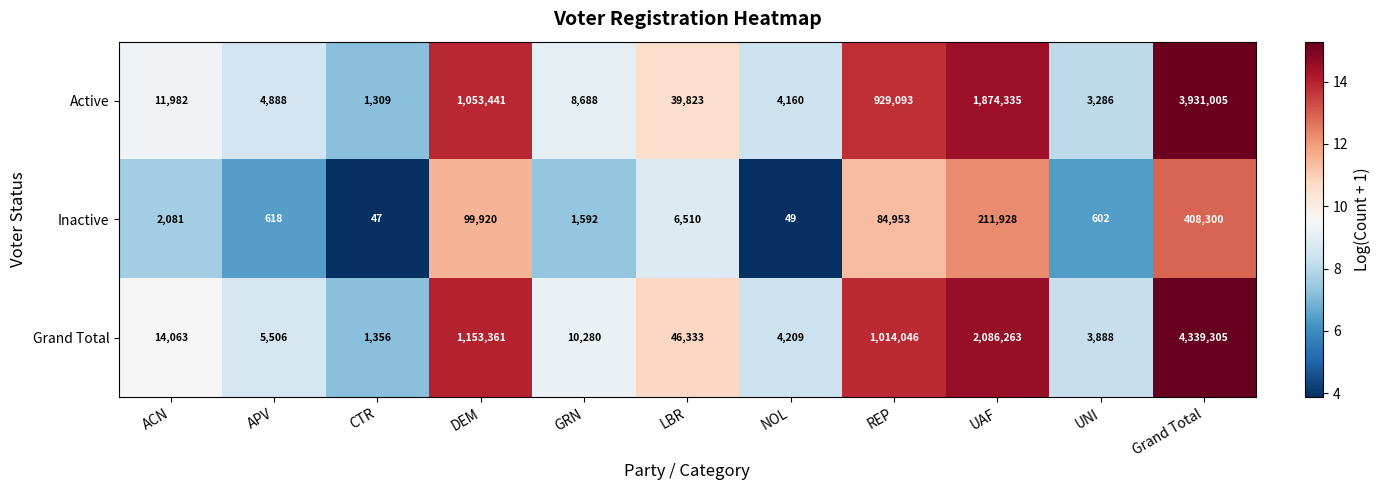

Which category has the highest value across all series?

Grand Total